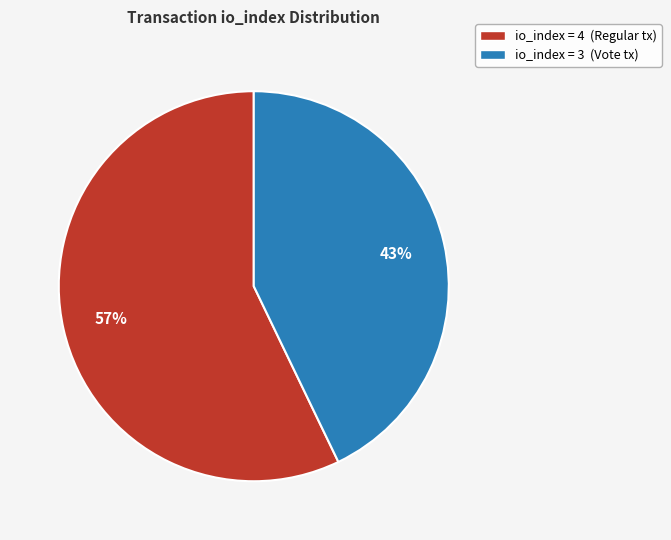

To the nearest percent, what percentage of the pie is io_index = 4 (Regular tx)?

57%